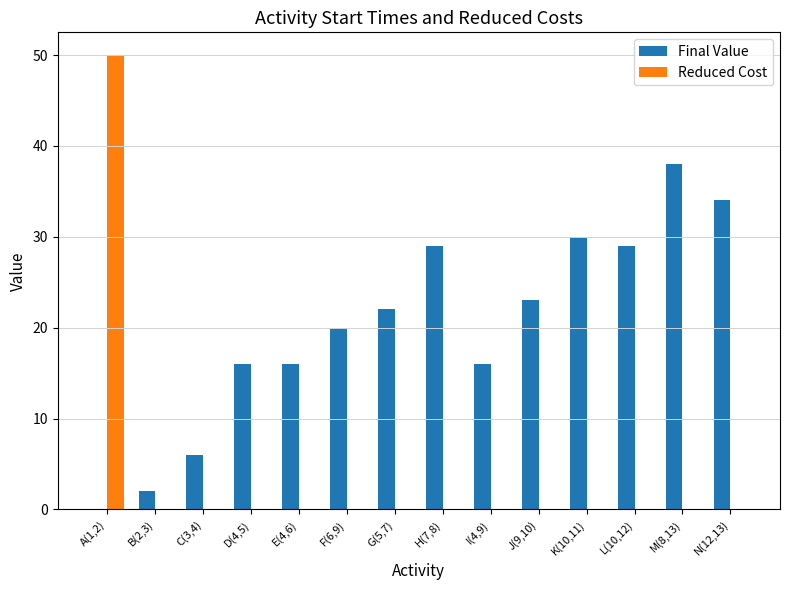

Reading left to right, extract all data points from this chart.

Final Value: 0	2	6	16	16	20	22	29	16	23	30	29	38	34
Reduced Cost: 50	0	0	0	0	0	0	0	0	0	0	0	0	0